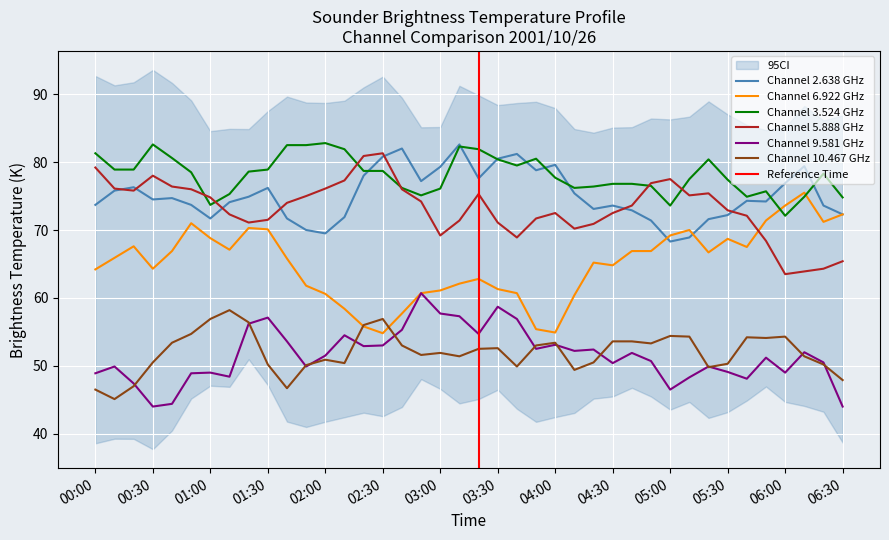

After their last crossing, which series has the higher values: Channel 6.922 GHz or Channel 5.888 GHz?

Channel 6.922 GHz